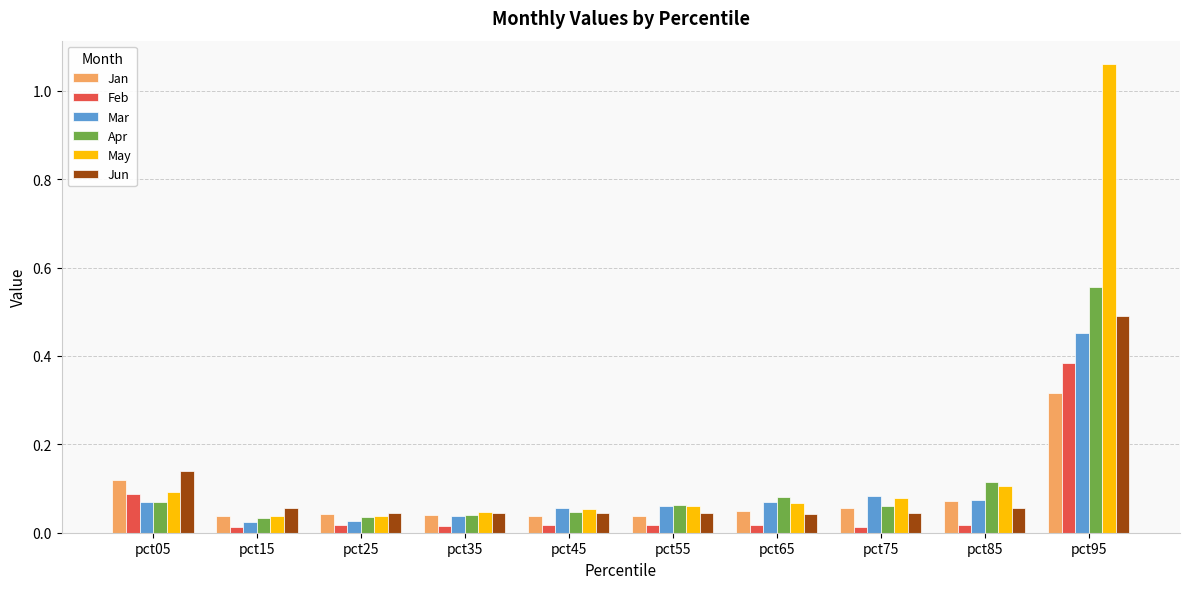

Are the bars horizontal?

No